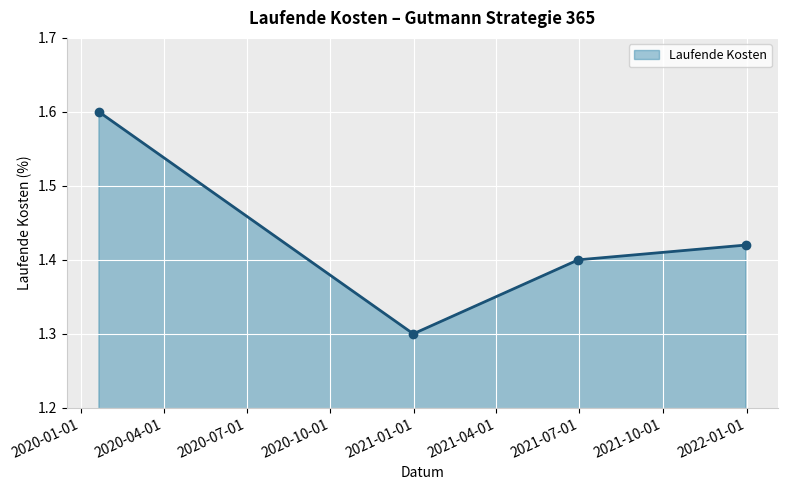

What is the smallest value displayed?

1.3